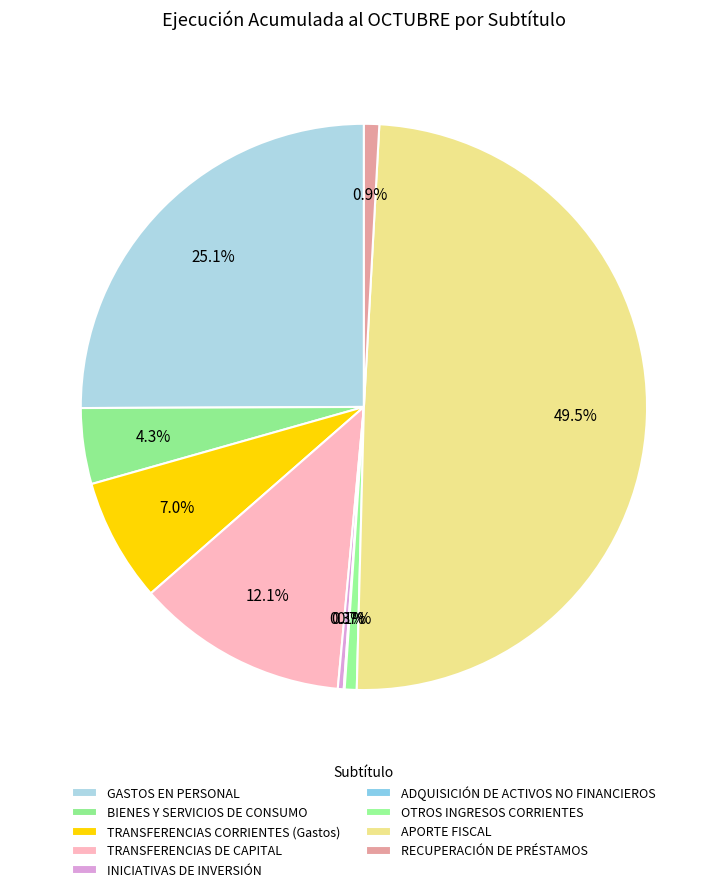

What is the change in value from GASTOS EN PERSONAL to TRANSFERENCIAS DE CAPITAL?

-14489833